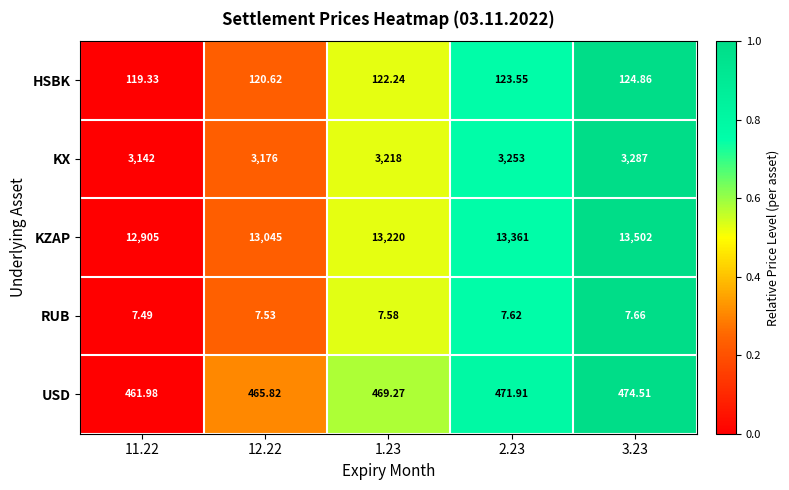

Is the value of RUB at 3.23 greater than the value of USD at 3.23?

No